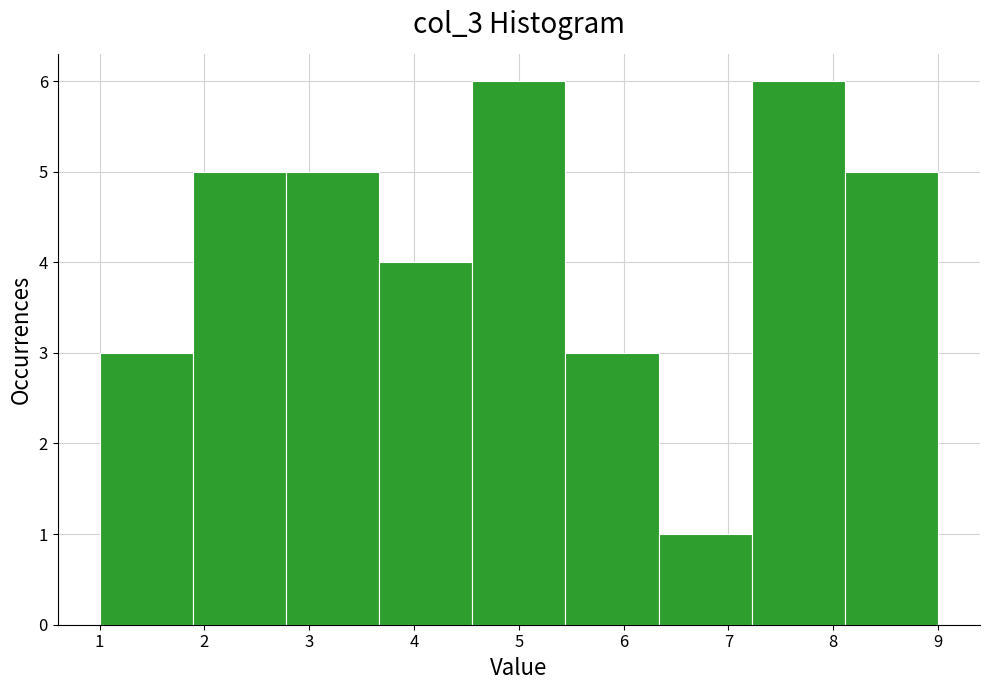

How tall is the bar that spans 4.6 to 5.4 on the x-axis? Neither the bar edges nor the heights are printed on the chart, so give them approximately, as read against the axes.

6